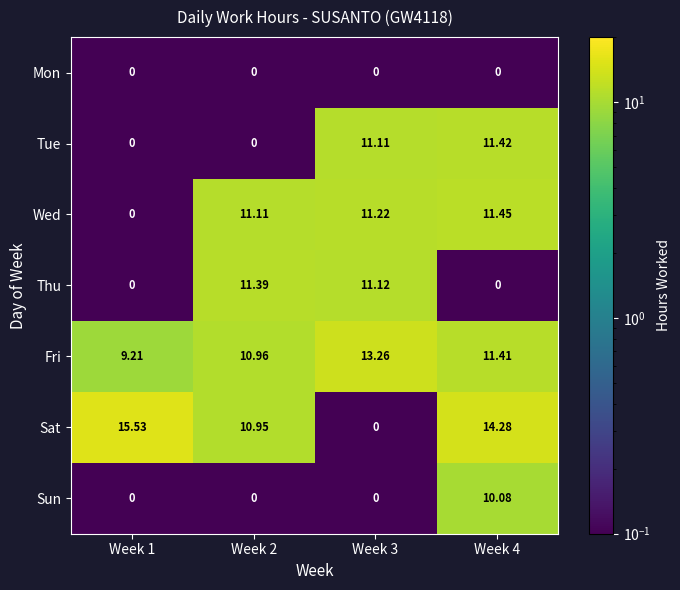

At which category is the sum across all series the highest?

Week 4